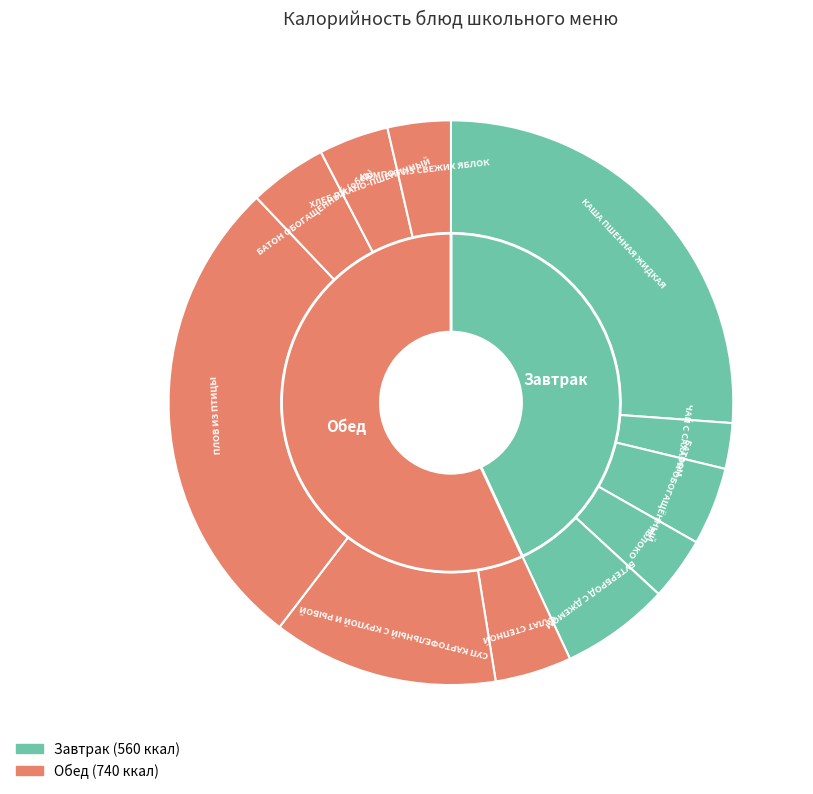

How many slices are in this pie chart?

11